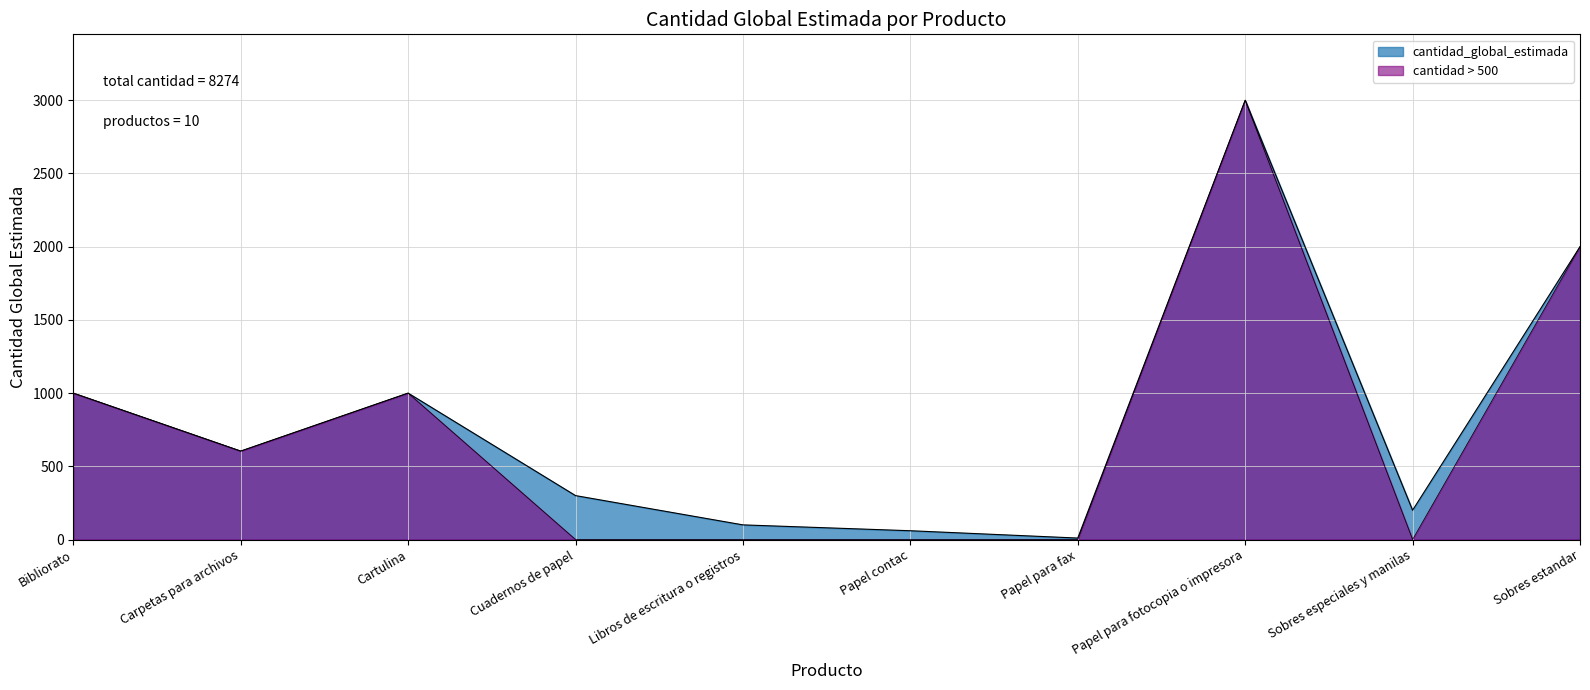

Reading left to right, list all the values displayed in this chart.

Bibliorato=1000	Carpetas para archivos=604	Cartulina=1000	Cuadernos de papel=300	Libros de escritura o registros=100	Papel contac=60	Papel para fax=10	Papel para fotocopia o impresora=3000	Sobres especiales y manilas=200	Sobres estandar=2000